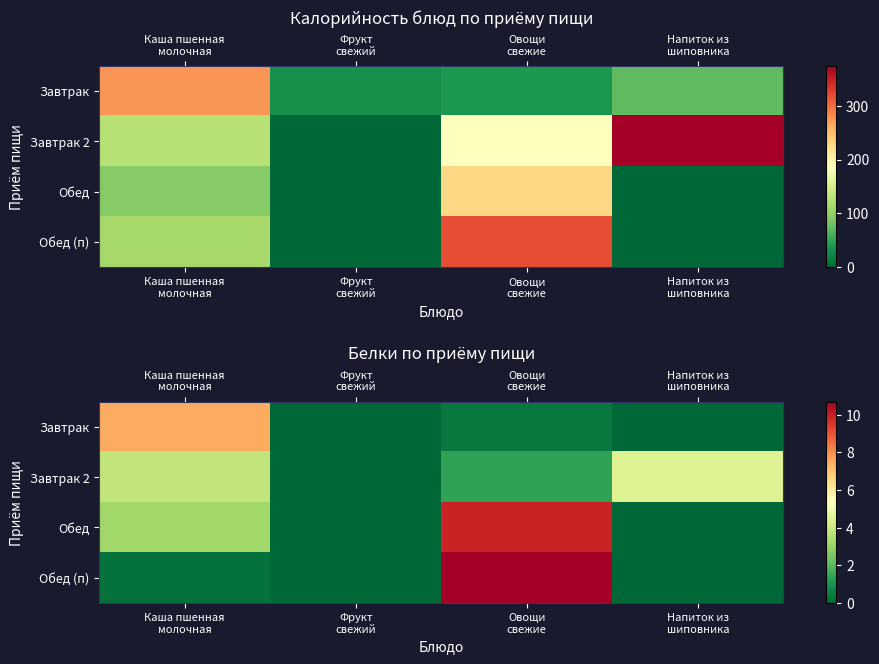

Rank the series by their average value, from lowest to highest.

Завтрак, Завтрак 2, Обед (п), Обед